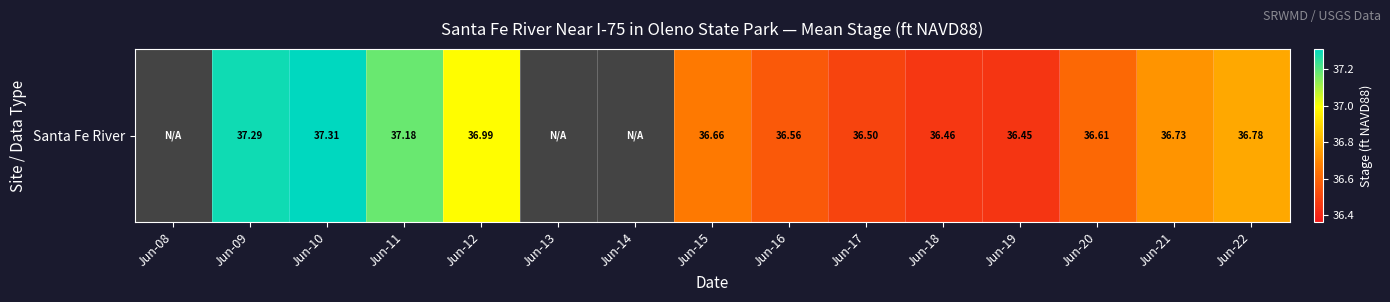

Count the number of categories in the chart.

15